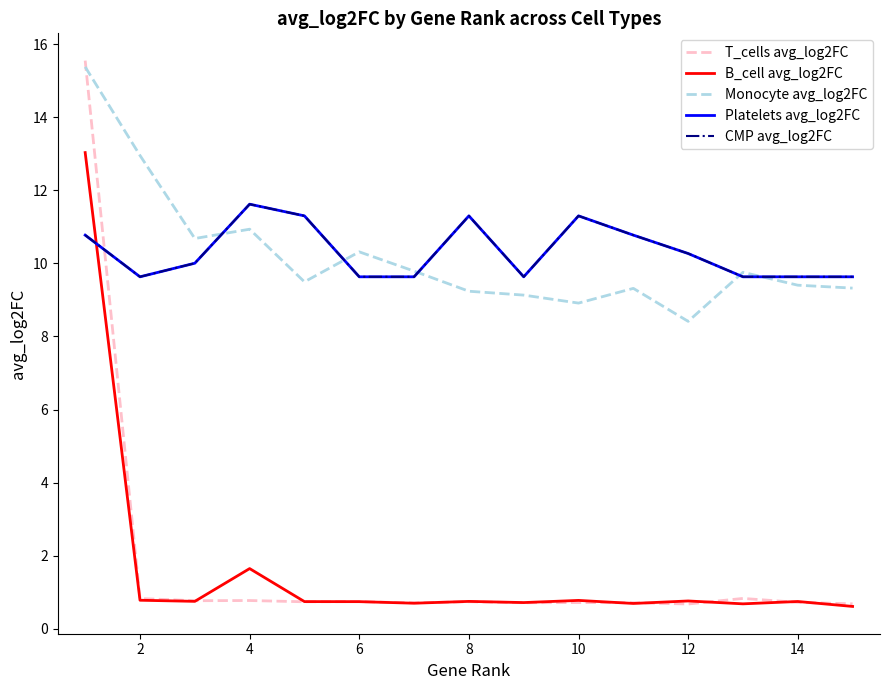

In Monocyte avg_log2FC, how many points are higher than both neighbors (excluding endpoints)?

4